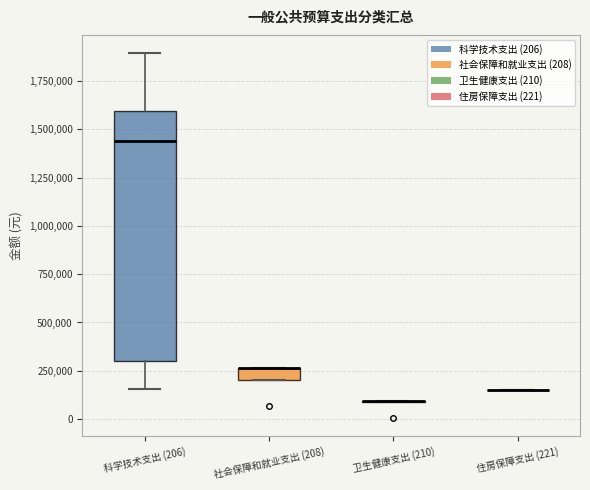

Where does the upper whisker of the box for 科学技术支出 (206) end on the y-axis? The values are not printed on the chart, so give them approximately, as read against the axis.

1900000